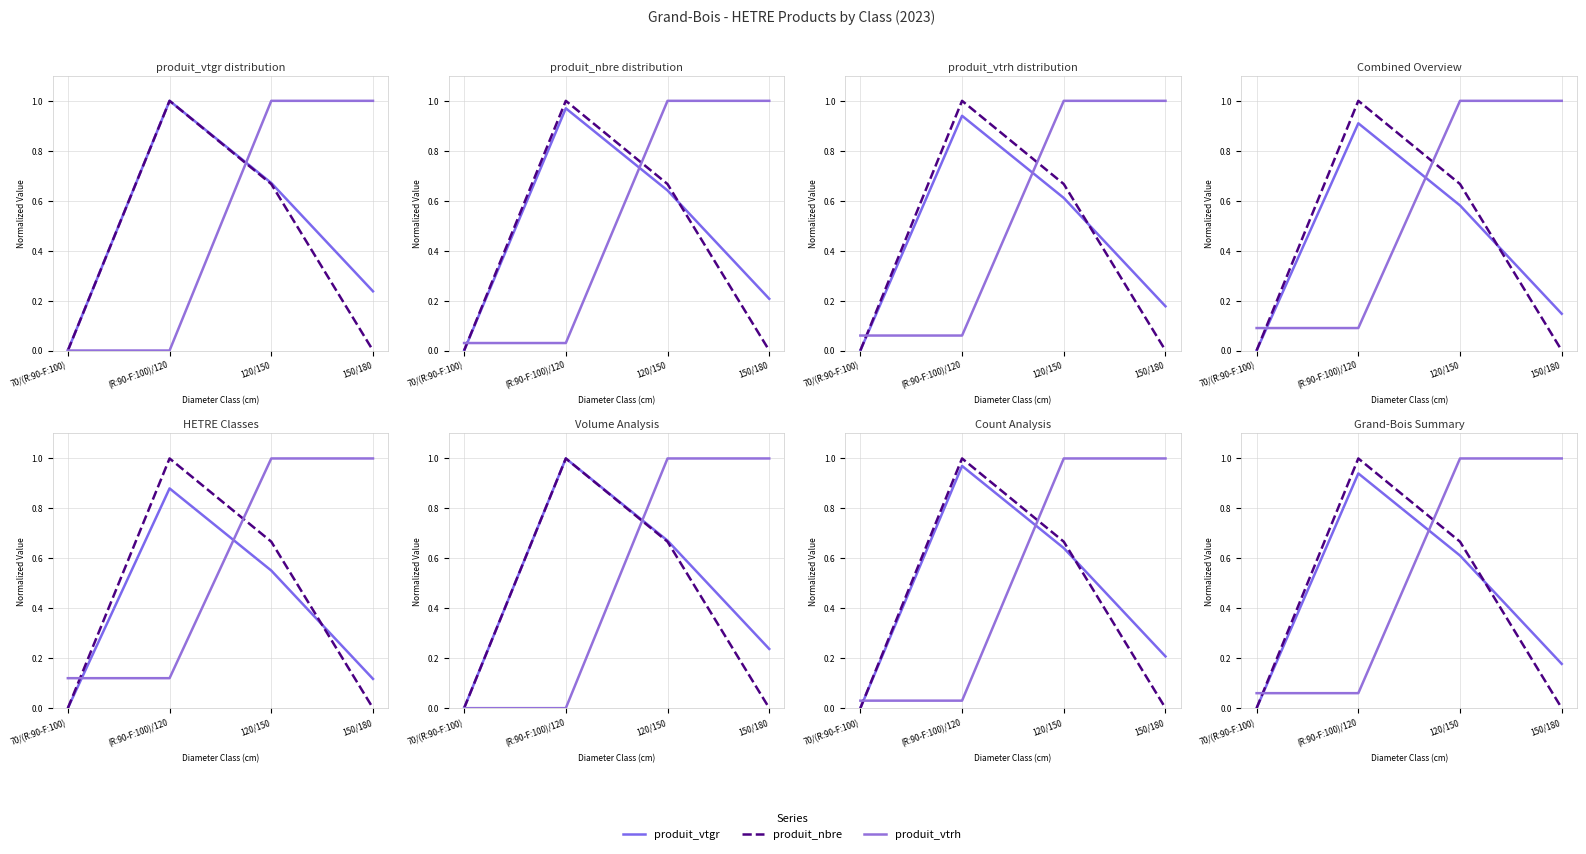

How many lines are shown in the chart?

3